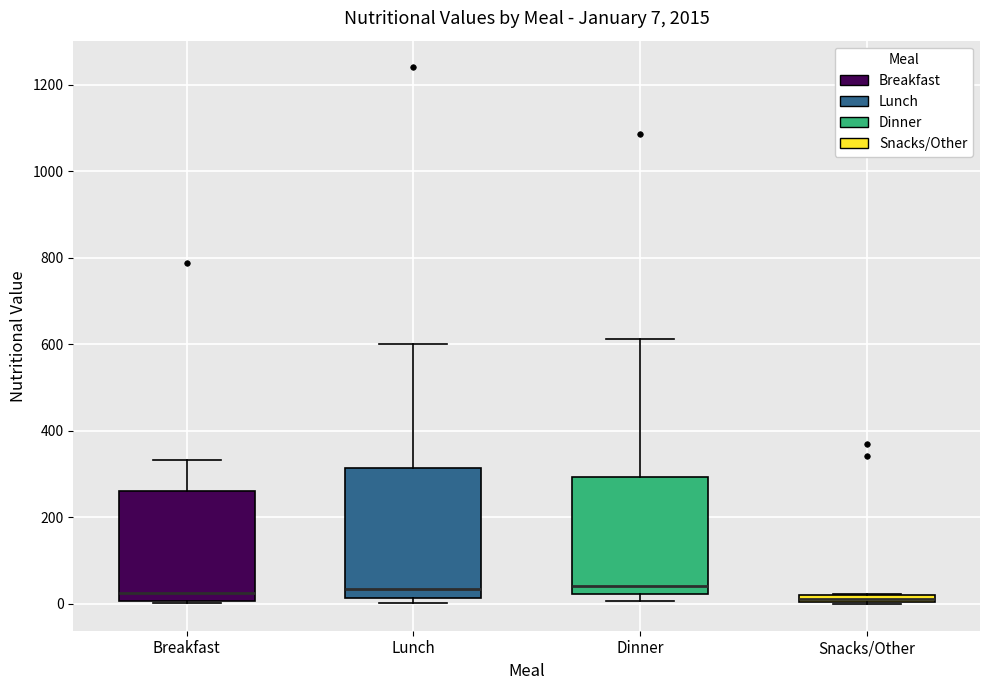

Which box is the tallest, from its lower edge to its upper edge?

Lunch